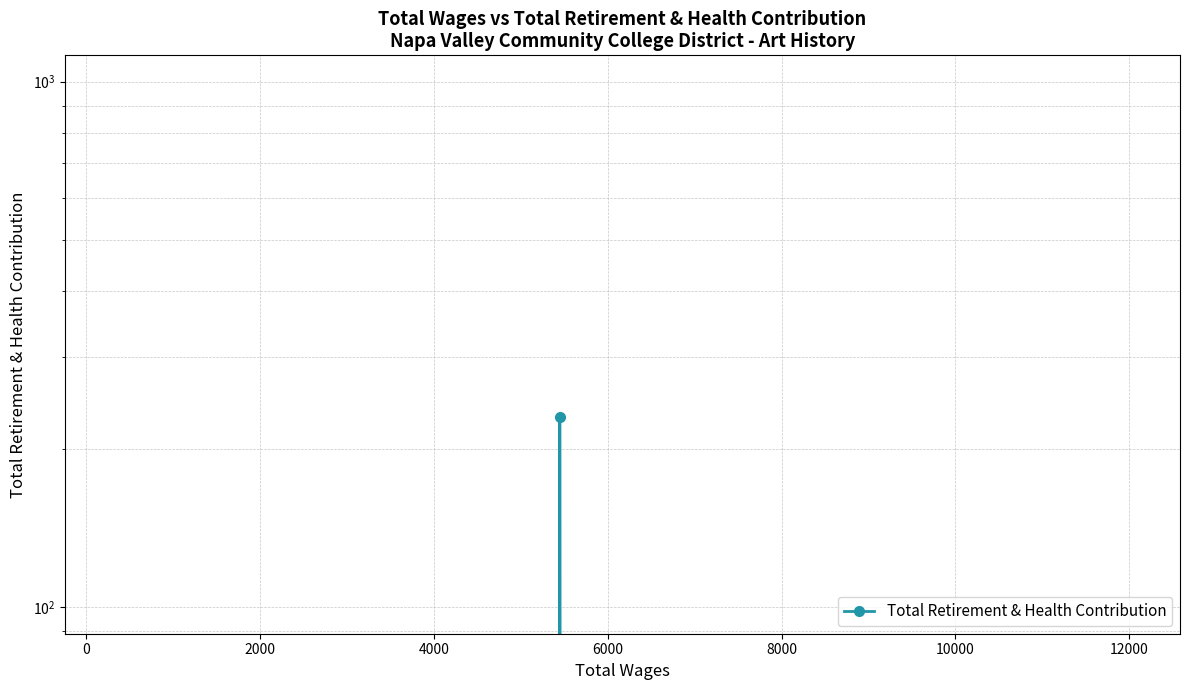

How many interior local peaks (higher than both neighbors) does the data have?

1